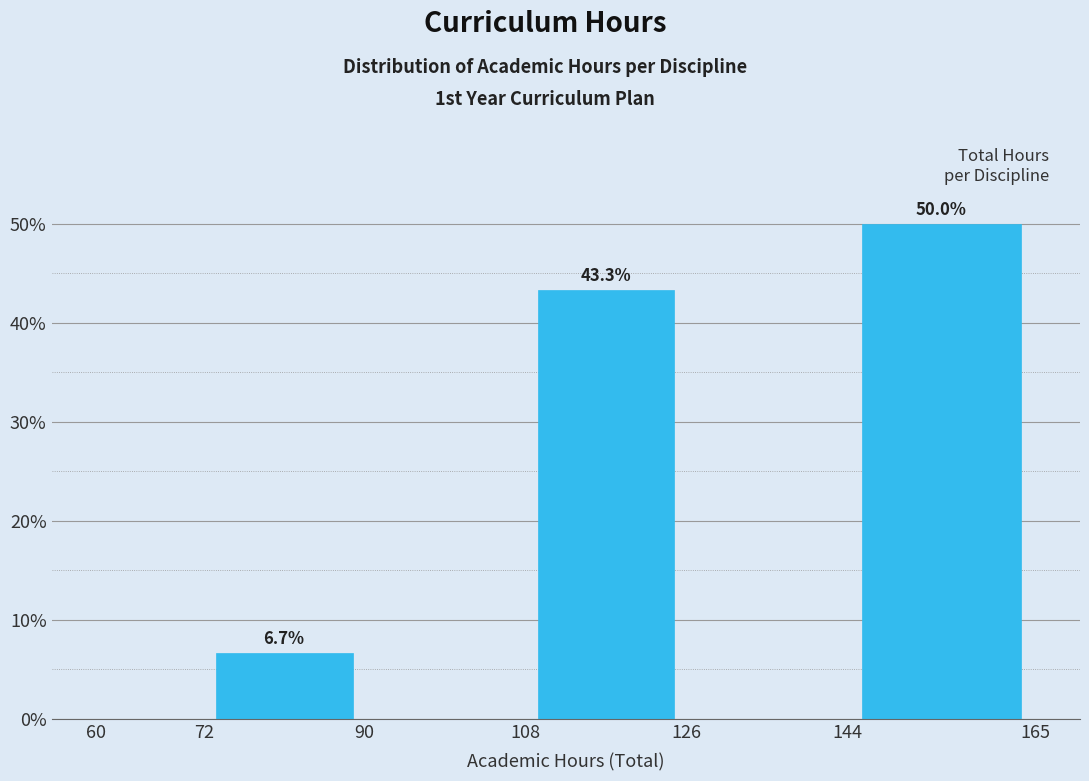

Which range on the x-axis has the tallest bar?

144 to 165